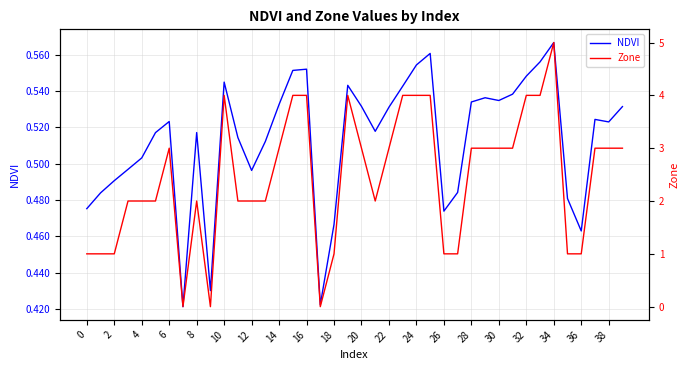

What is the total value across all series at 28?

3.5